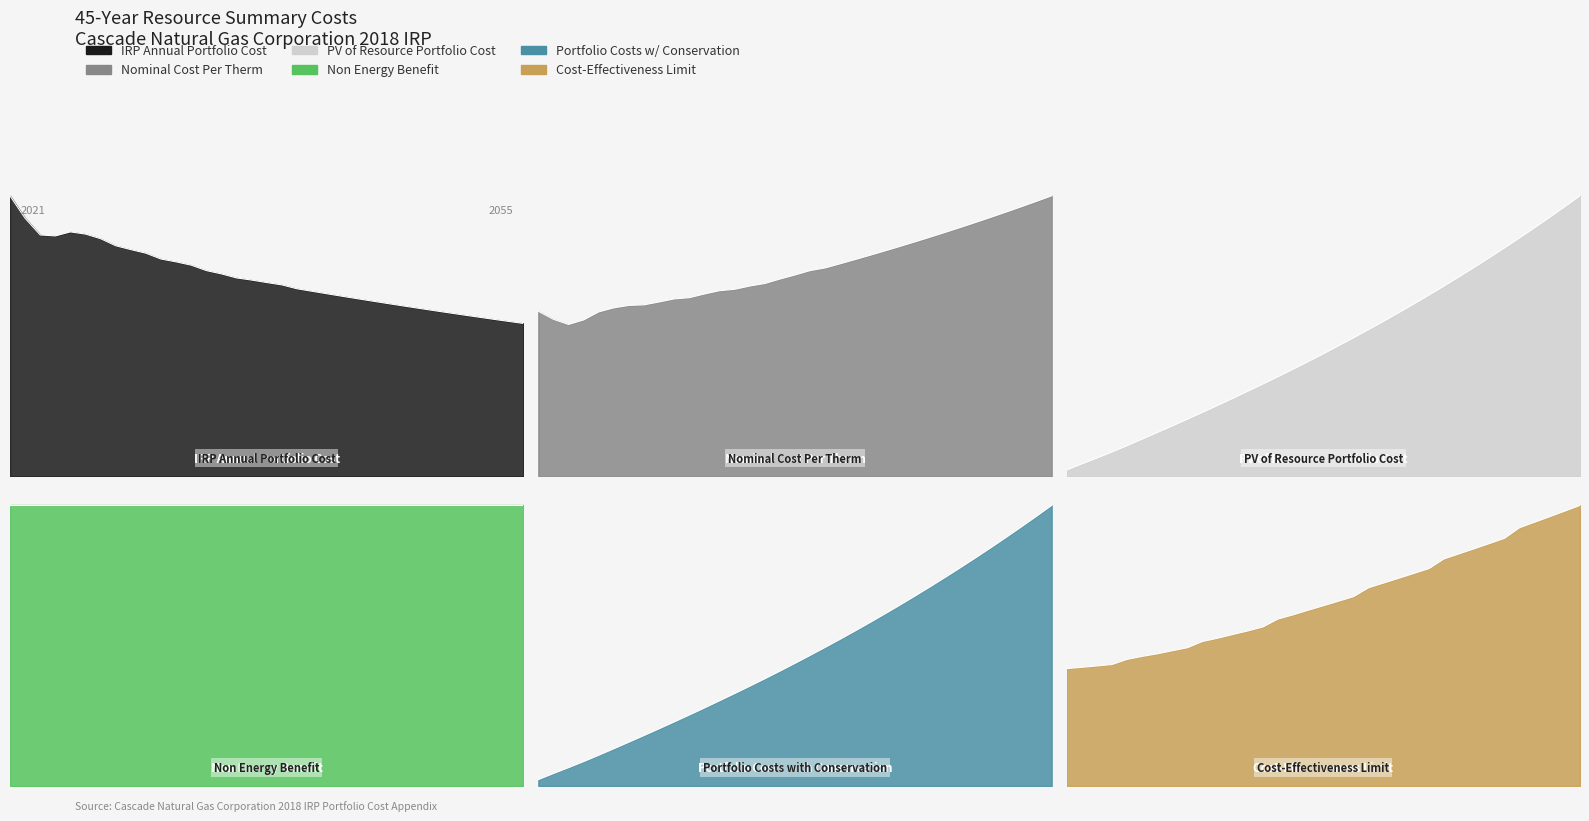

At which label does PV of Resource Portfolio Cost first exceed 16?

2038